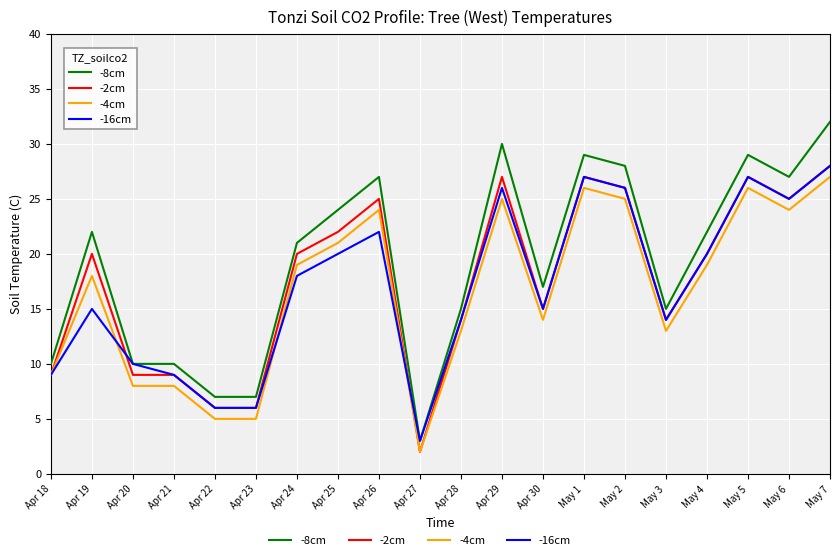

True or false: -4cm and -8cm intersect in this chart.

False